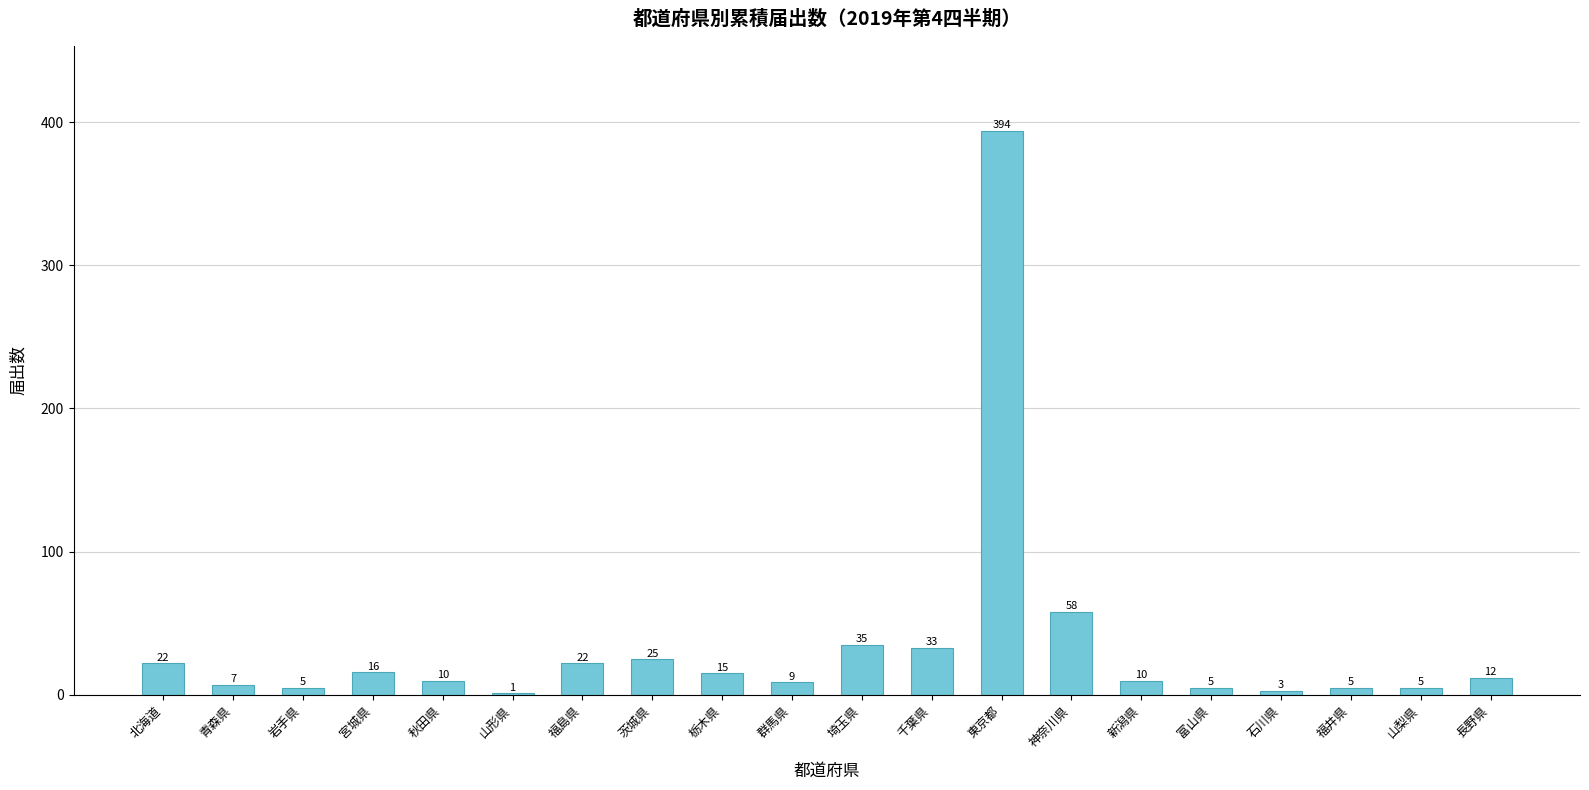

Between 宮城県 and 神奈川県, which is larger?

神奈川県